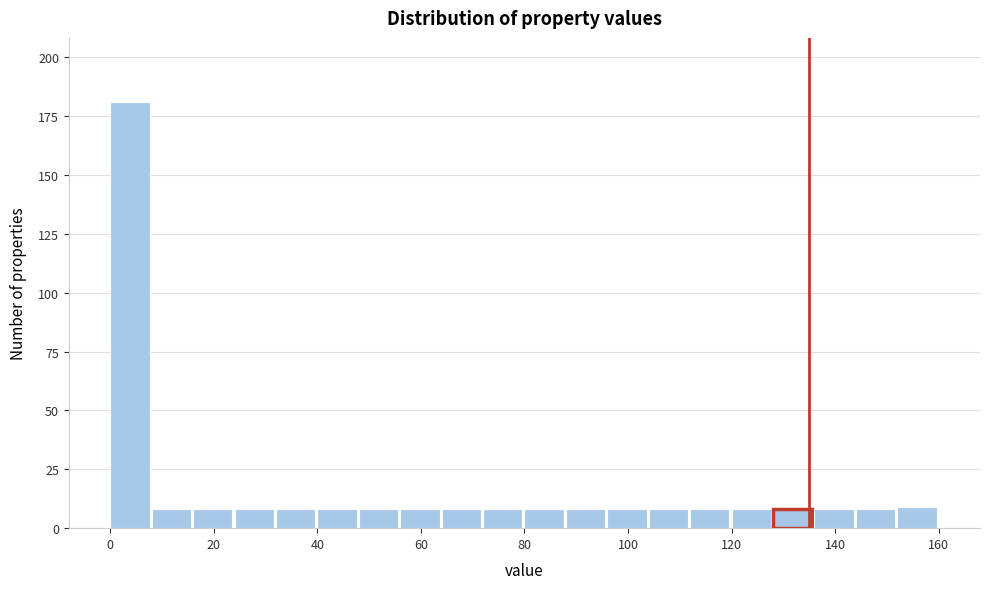

What is the height of the bar covering 72 to 80 on the x-axis? The values are not printed on the chart, so give them approximately, as read against the axis.

10